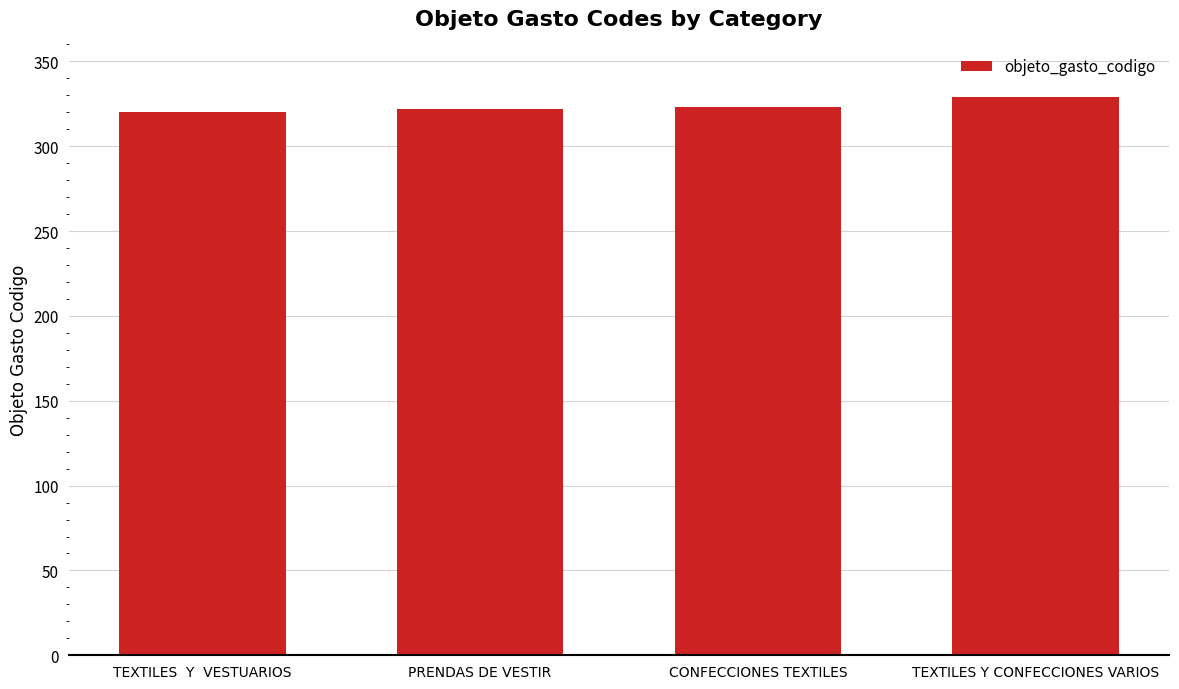

What is the change in value from PRENDAS DE VESTIR to CONFECCIONES TEXTILES?

+1